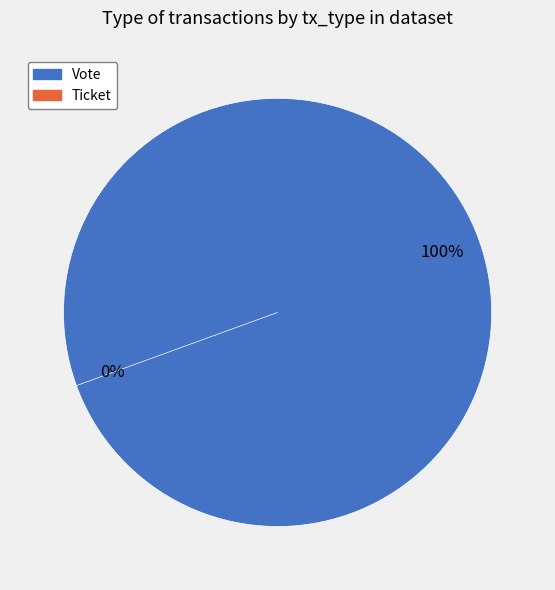

Which slice is the smallest?

Ticket